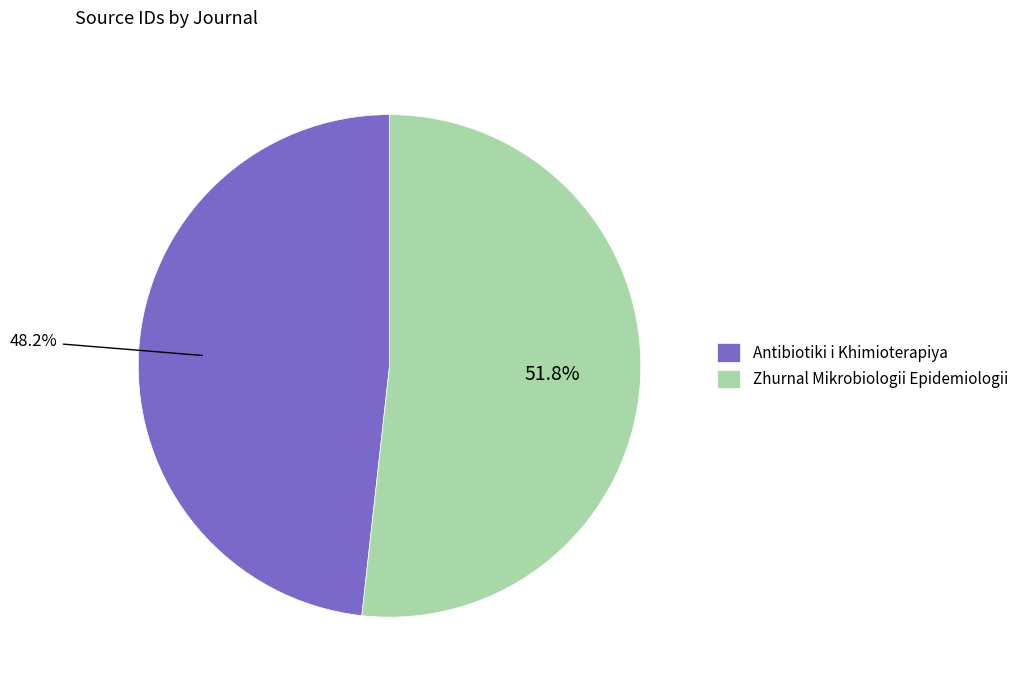

Which category has the biggest portion of the pie?

Zhurnal Mikrobiologii Epidemiologii